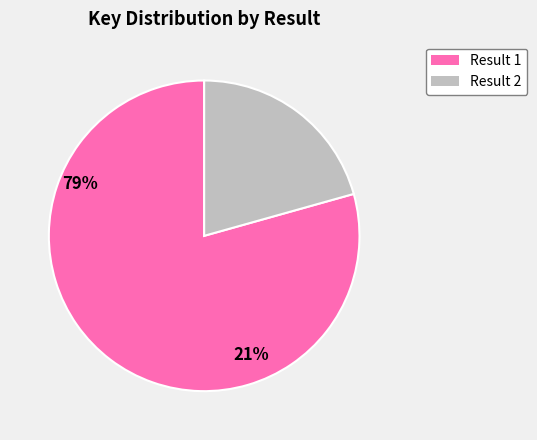

Which has a higher value, Result 1 or Result 2?

Result 1